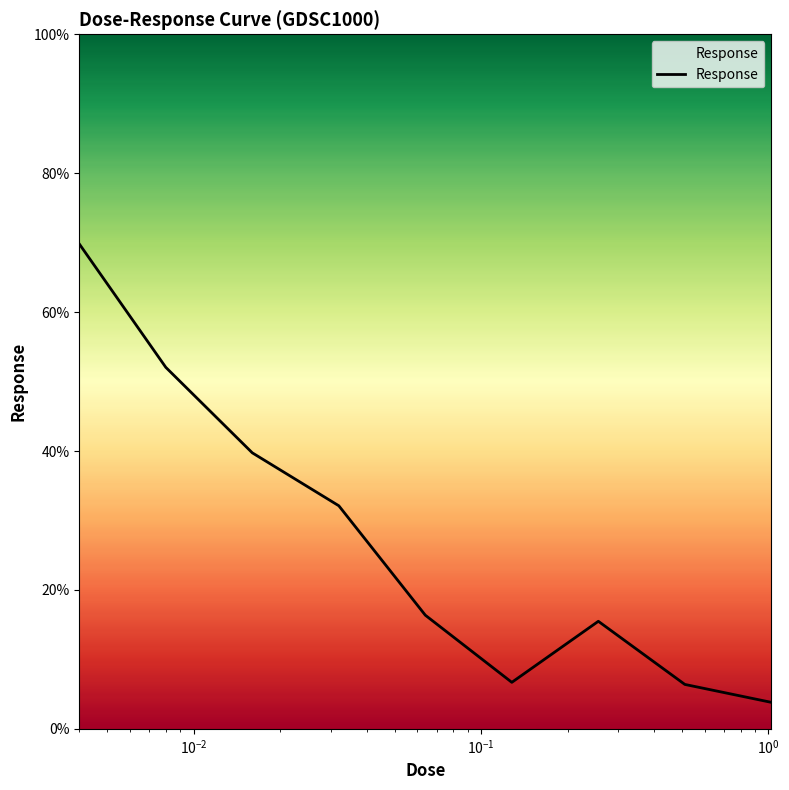

How many lines are shown in the chart?

1